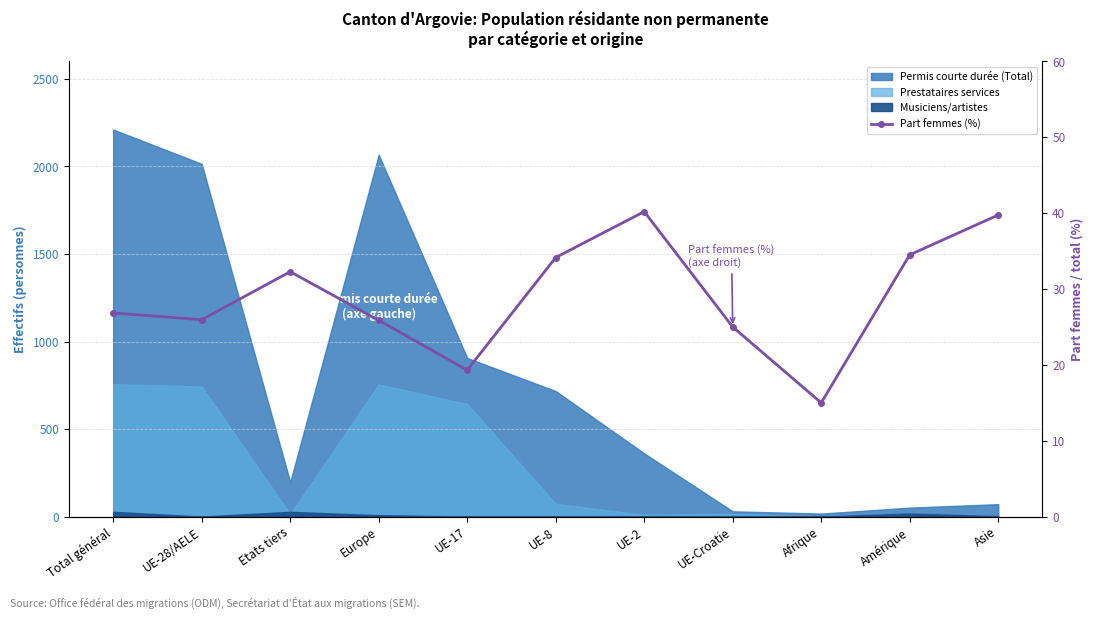

How many values are below 26?

5